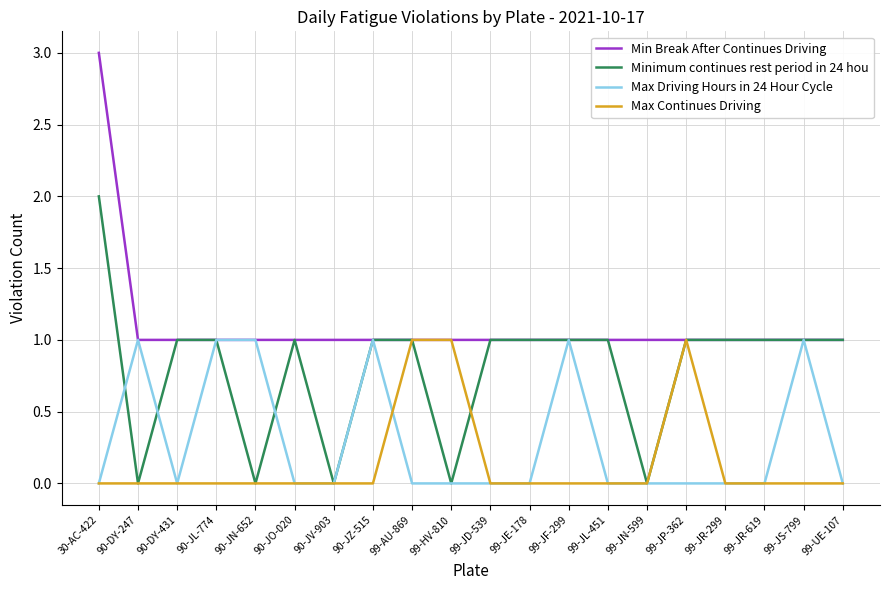

The value of Max Driving Hours in 24 Hour Cycle at 99-HV-810 is 0. True or false?

True